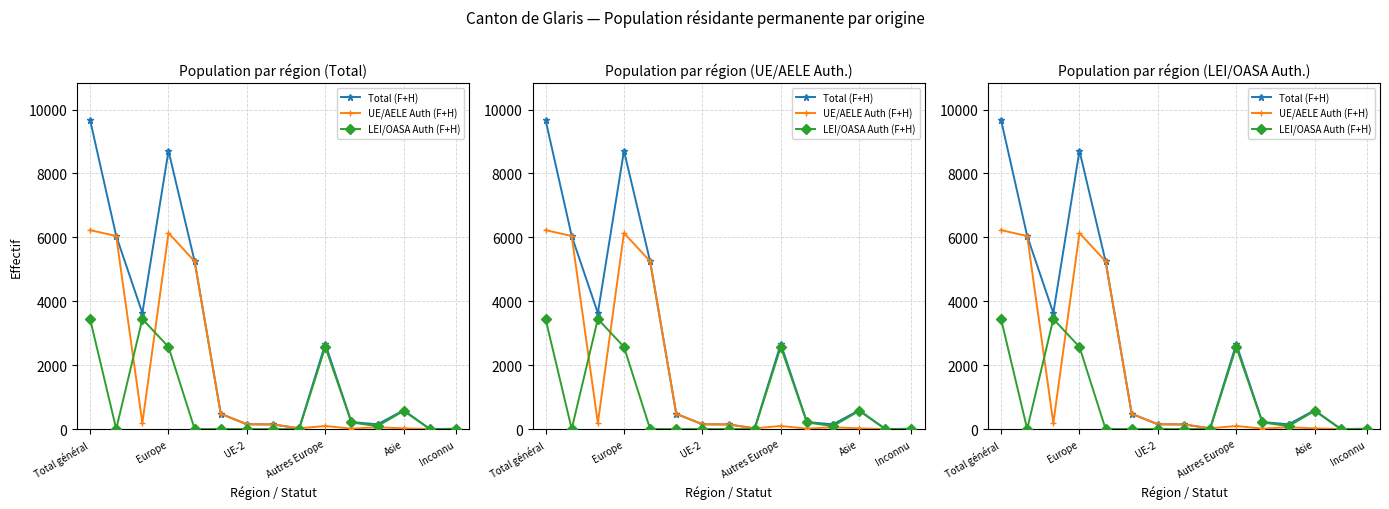

Reading left to right, transcribe all the data shown in this chart.

Total (F+H): 9671	6041	3630	8707	5249	477	149	144	22	2666	219	148	589	1	7
UE/AELE Auth (F+H): 6226	6040	186	6136	5248	477	149	144	22	96	13	56	21	0	0
LEI/OASA Auth (F+H): 3445	1	3444	2571	1	0	0	0	0	2570	206	92	568	1	7